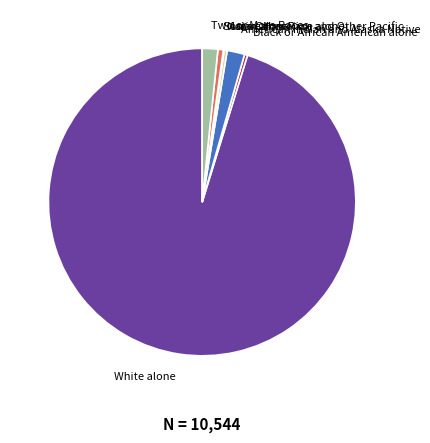

Which slice is the largest?

White alone